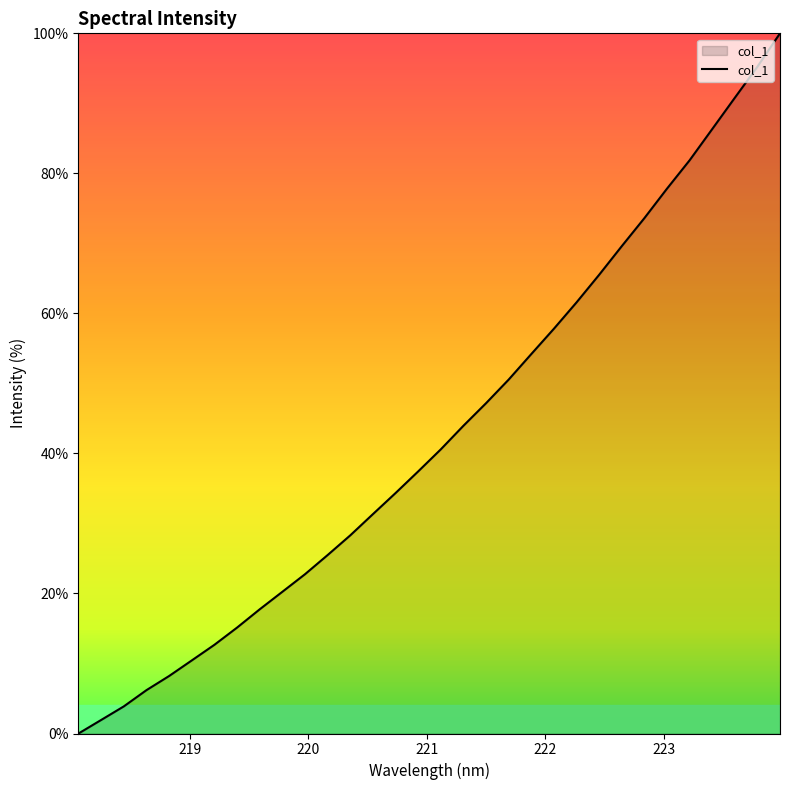

What is the maximum value shown in the chart?

100.0